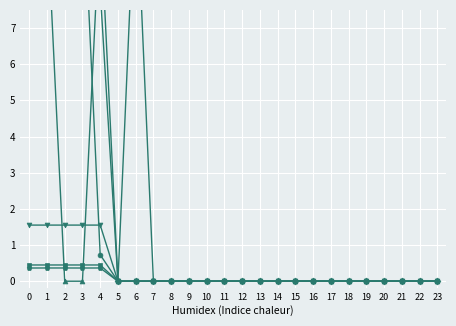

How many lines are shown in the chart?

6